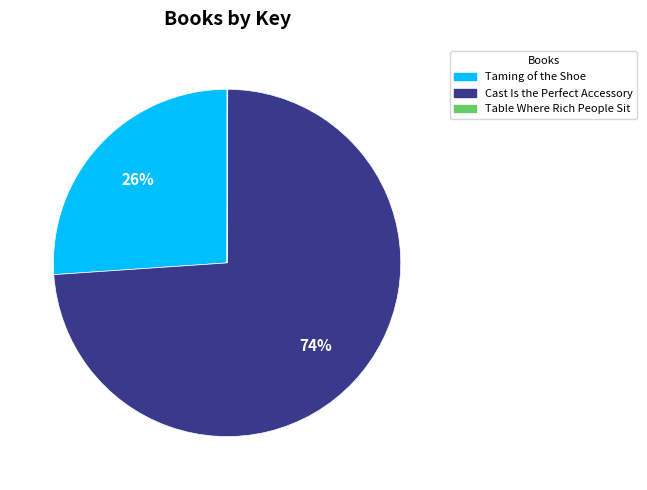

To the nearest percent, what is the average slice percentage?

33%